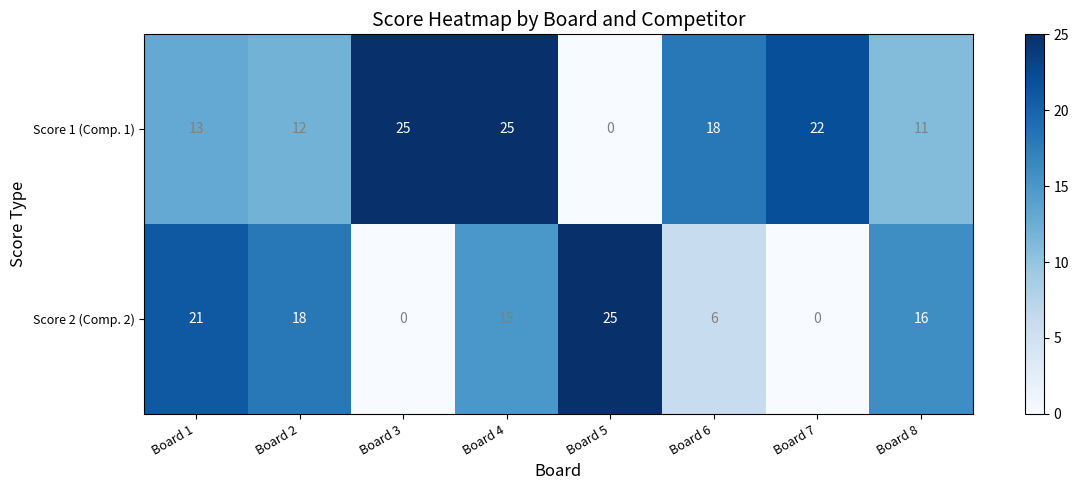

How many data points does each series have?

8